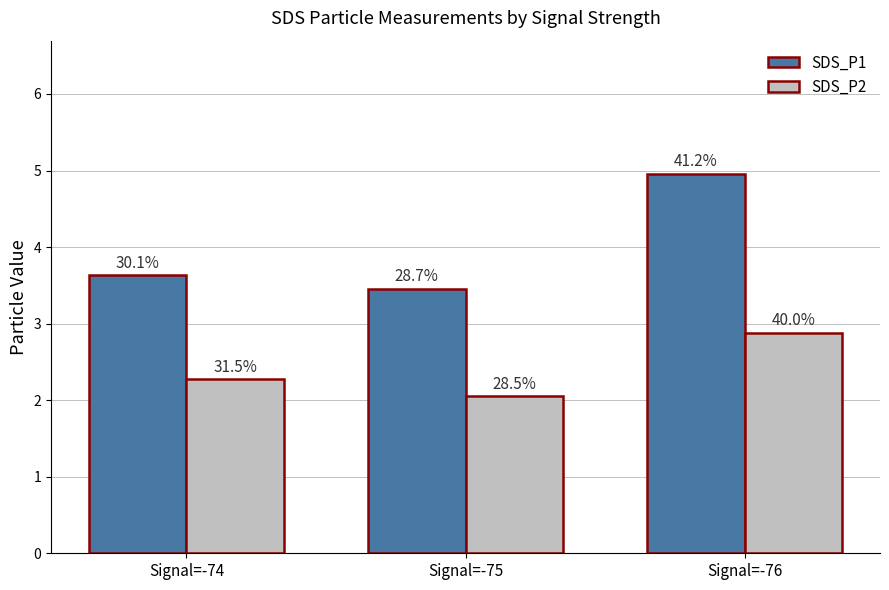

Does the chart contain any negative values?

No